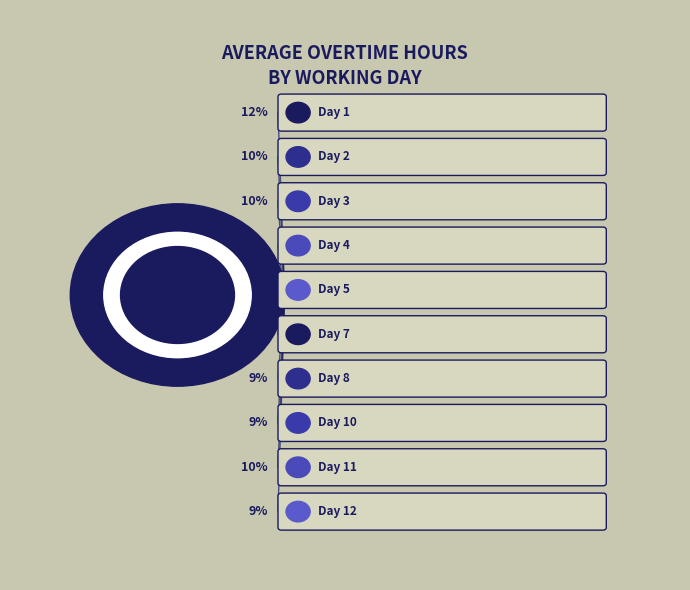

Count the number of slices in the pie.

10